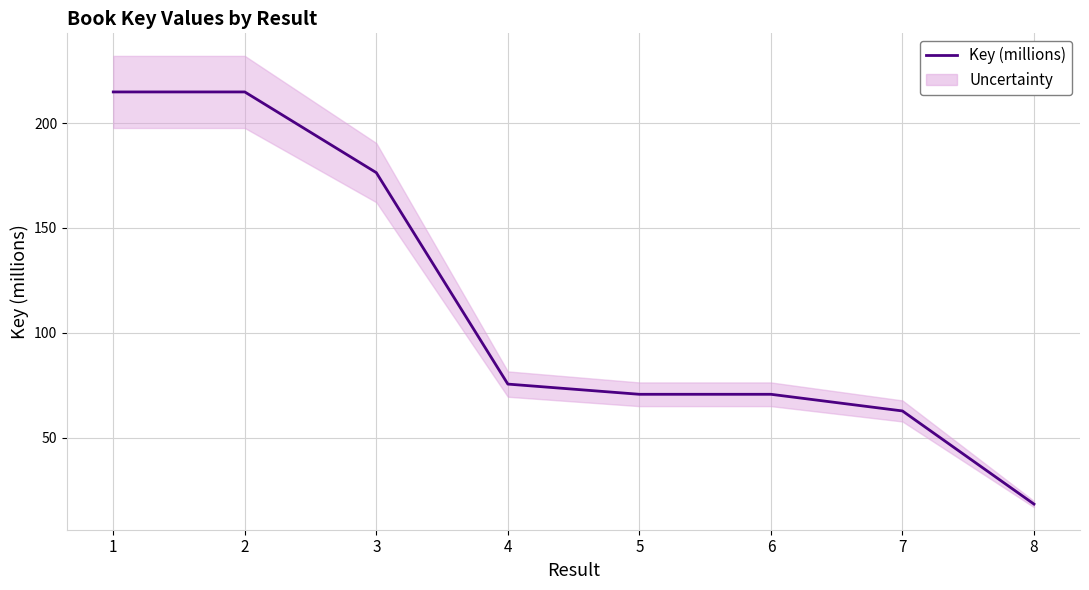

What is the minimum value shown in the chart?

18.3